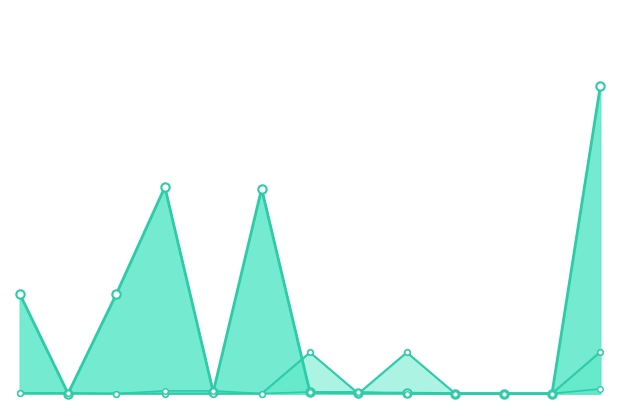

What is the maximum value shown in the chart?

1.0